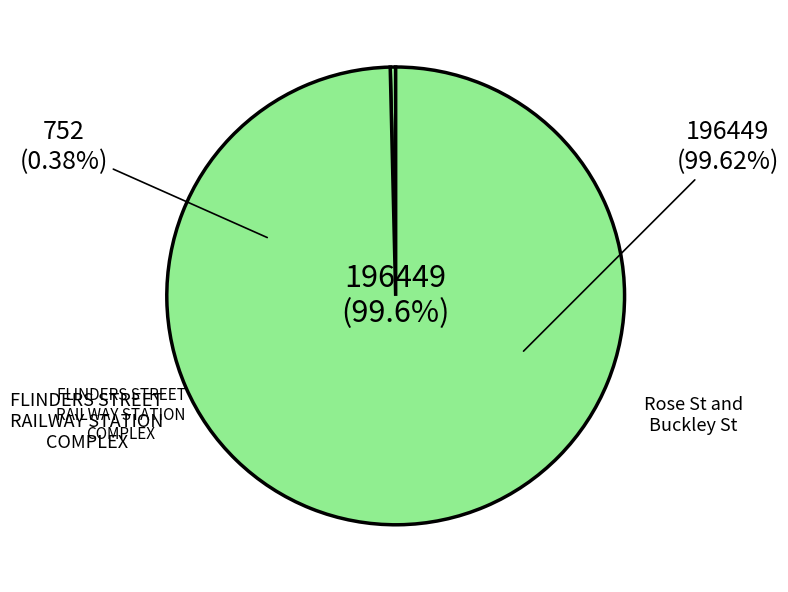

To the nearest percent, what is the average slice percentage?

50%